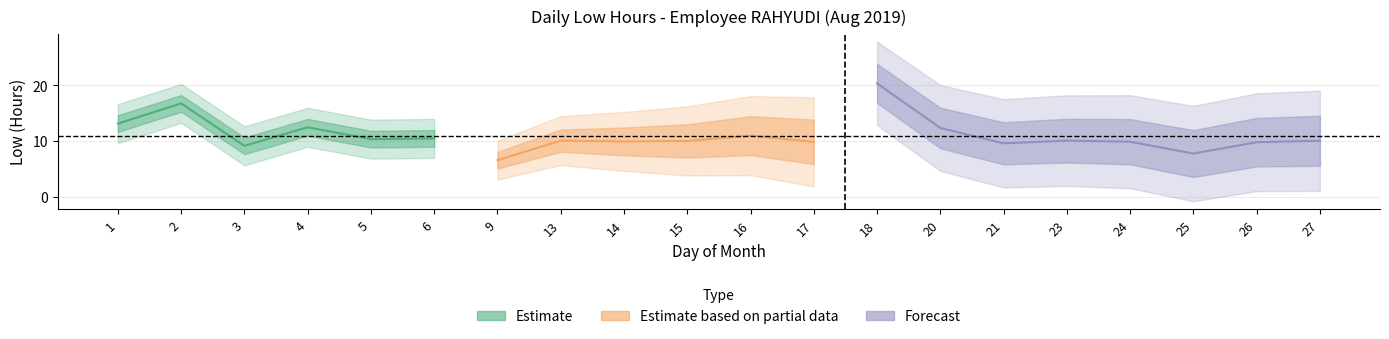

How many data points are less than 10?

8